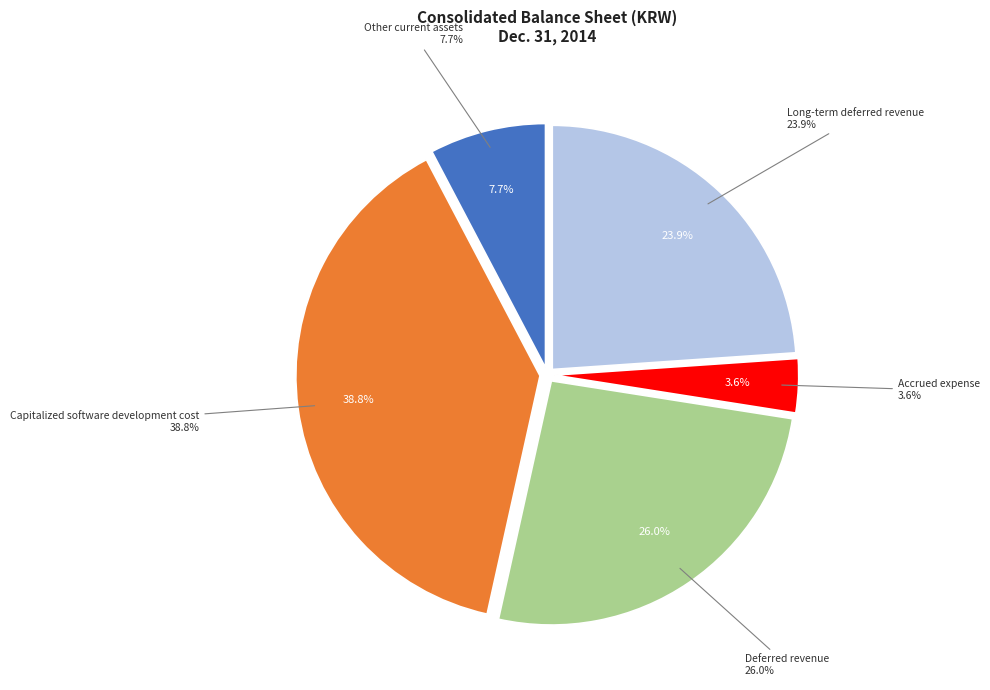

Does any single category account for the majority?

No